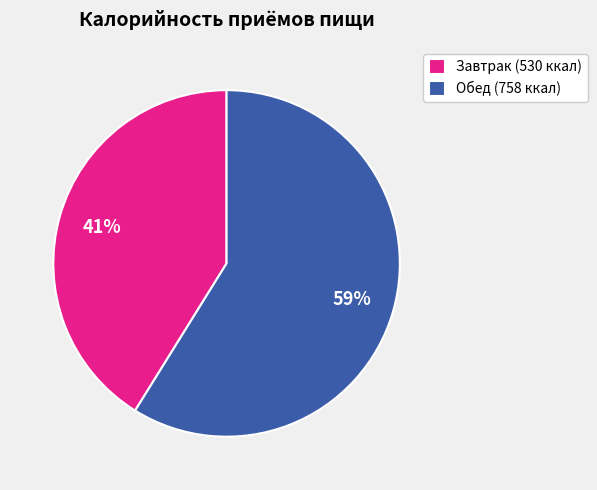

What is the smallest slice in the pie chart?

Завтрак